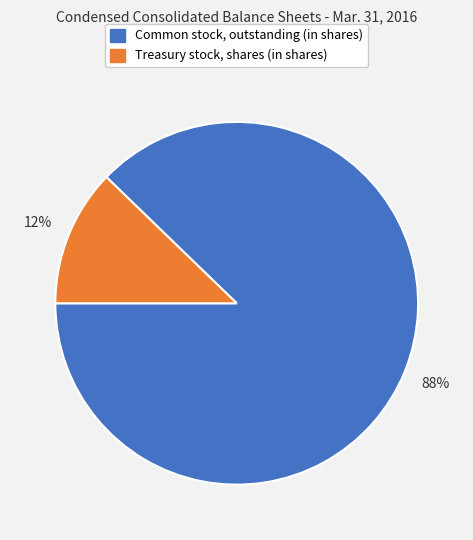

Do Treasury stock, shares (in shares) and Common stock, outstanding (in shares) together represent more than half of the pie?

Yes